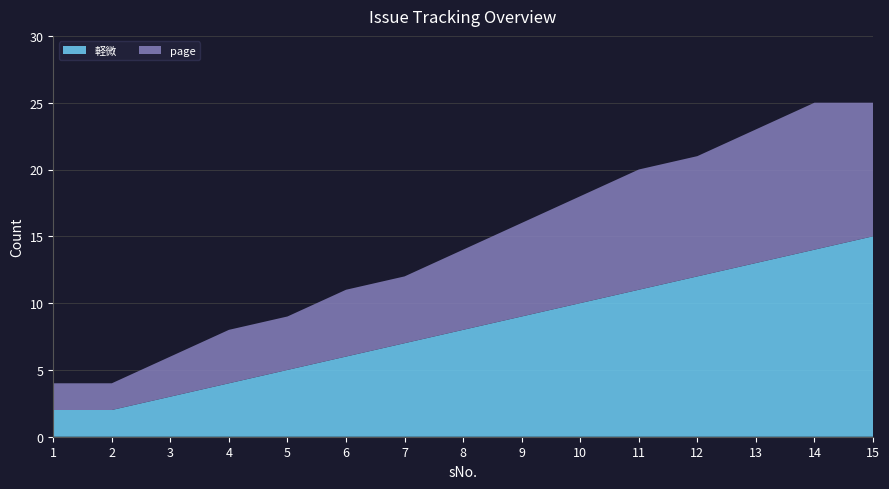

Reading left to right, what are all the values shown in this chart?

軽微: 2	2	3	4	5	6	7	8	9	10	11	12	13	14	15
page: 2	2	3	4	4	5	5	6	7	8	9	9	10	11	10